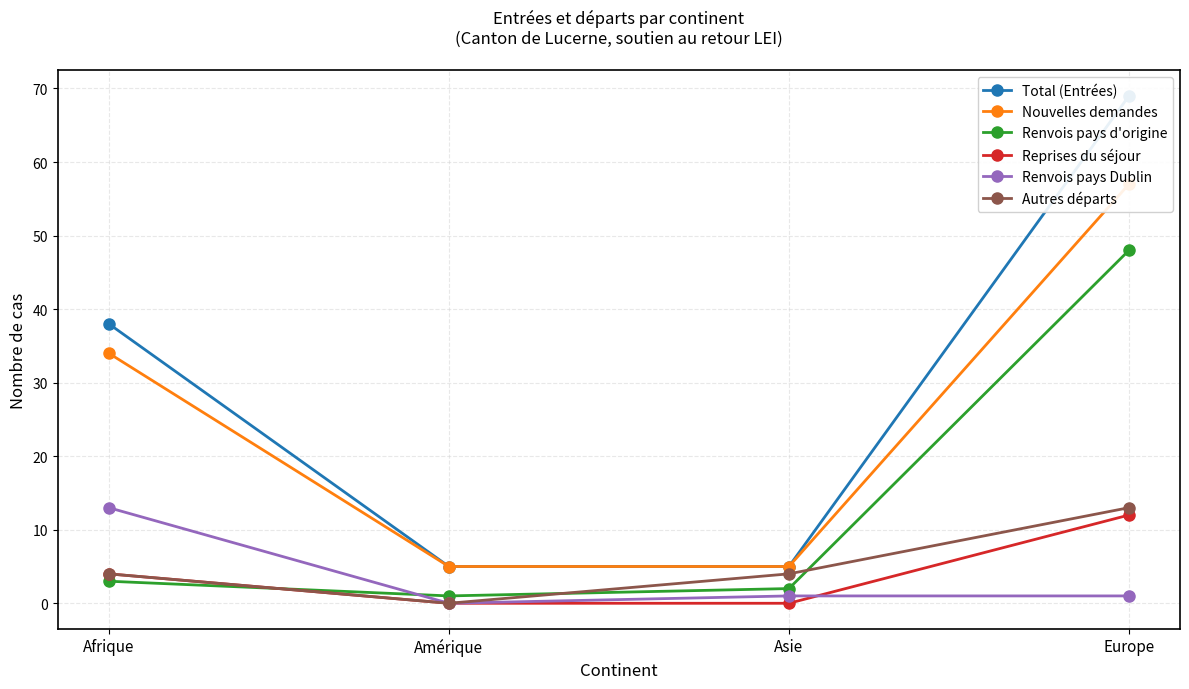

At which label does Nouvelles demandes first exceed 34?

Europe